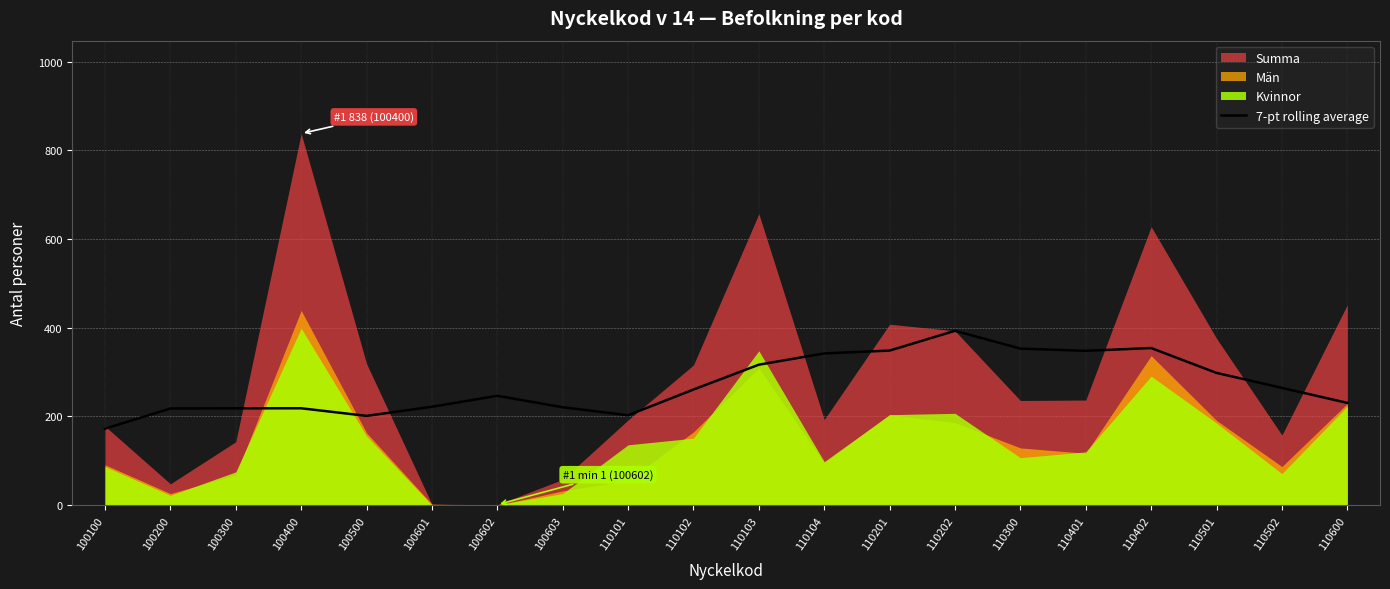

How many lines are shown in the chart?

1